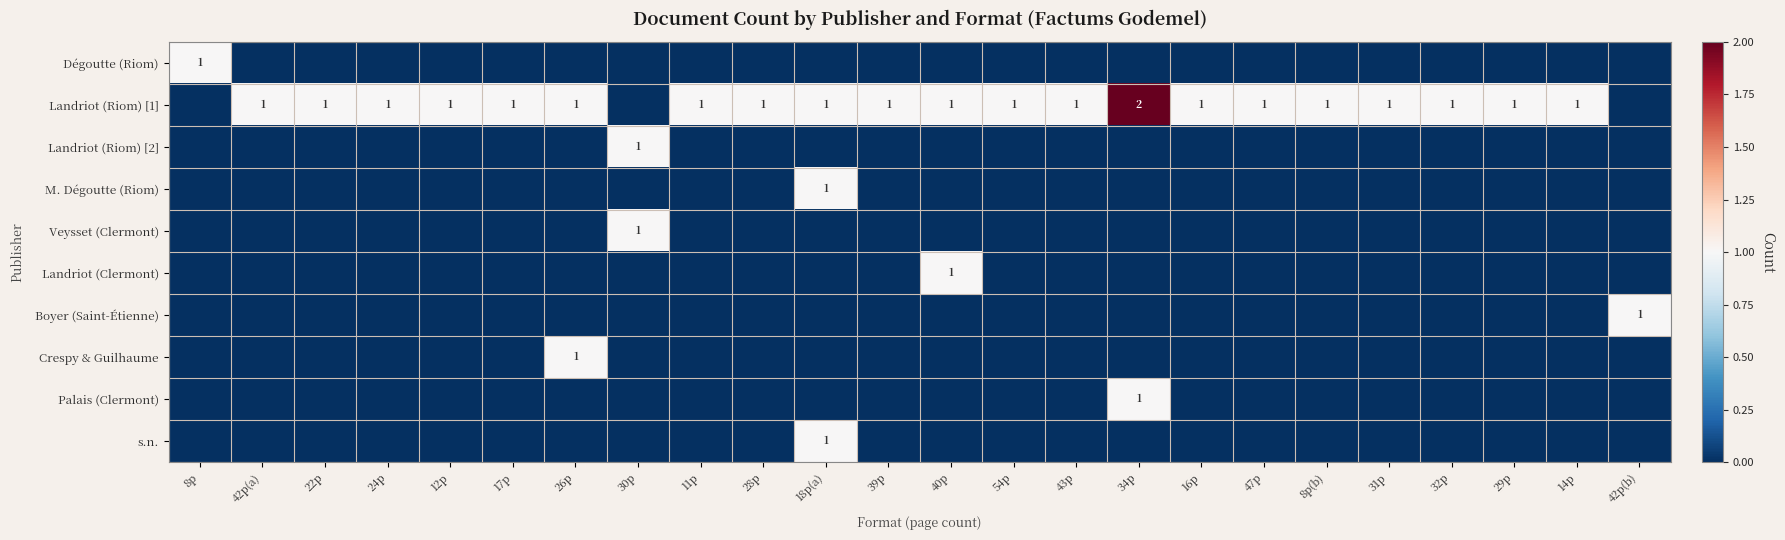

How many Landriot (Riom) [1] values are between 1 and 2?

21